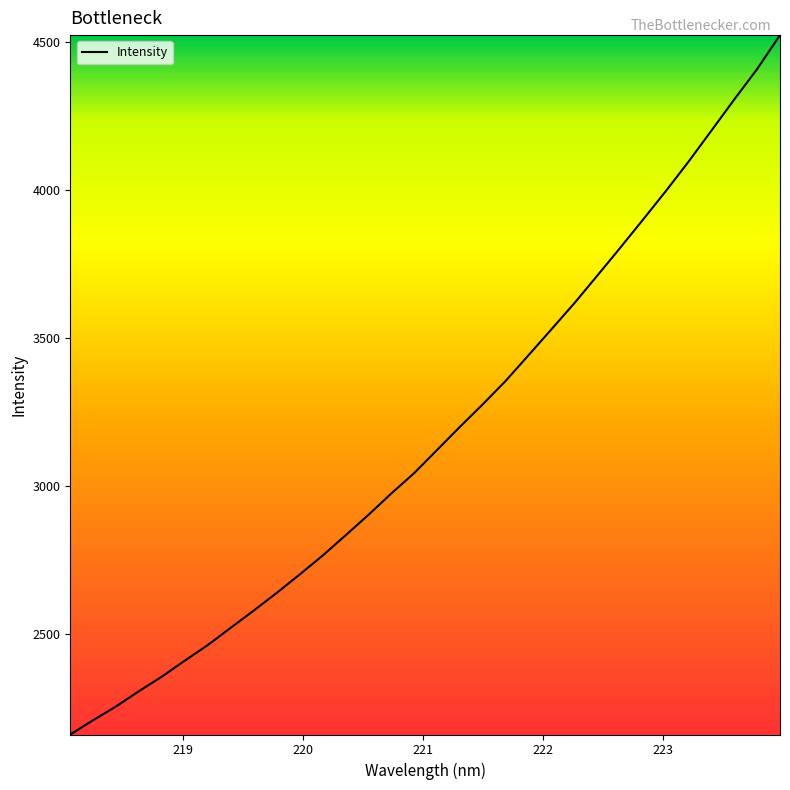

What is the greatest value displayed?

4522.2